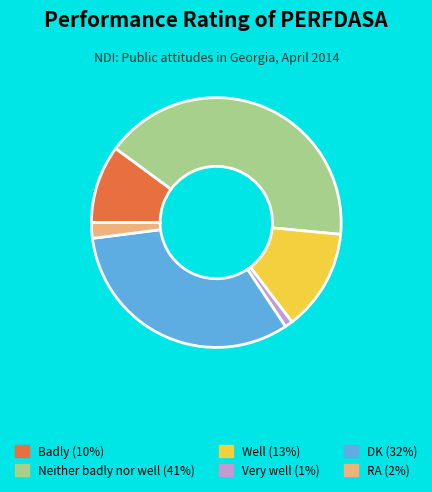

Approximately how many times larger is the value at Well (13%) compared to DK (32%)?

0.4